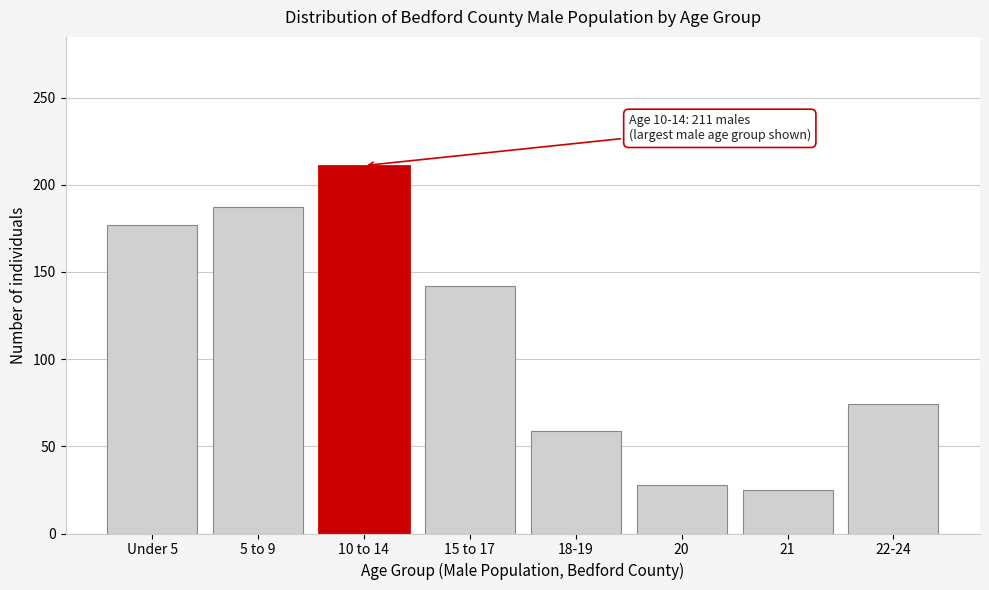

Reading left to right, list all the values displayed in this chart.

Under 5=177	5 to 9=187	10 to 14=211	15 to 17=142	18-19=59	20=28	21=25	22-24=74